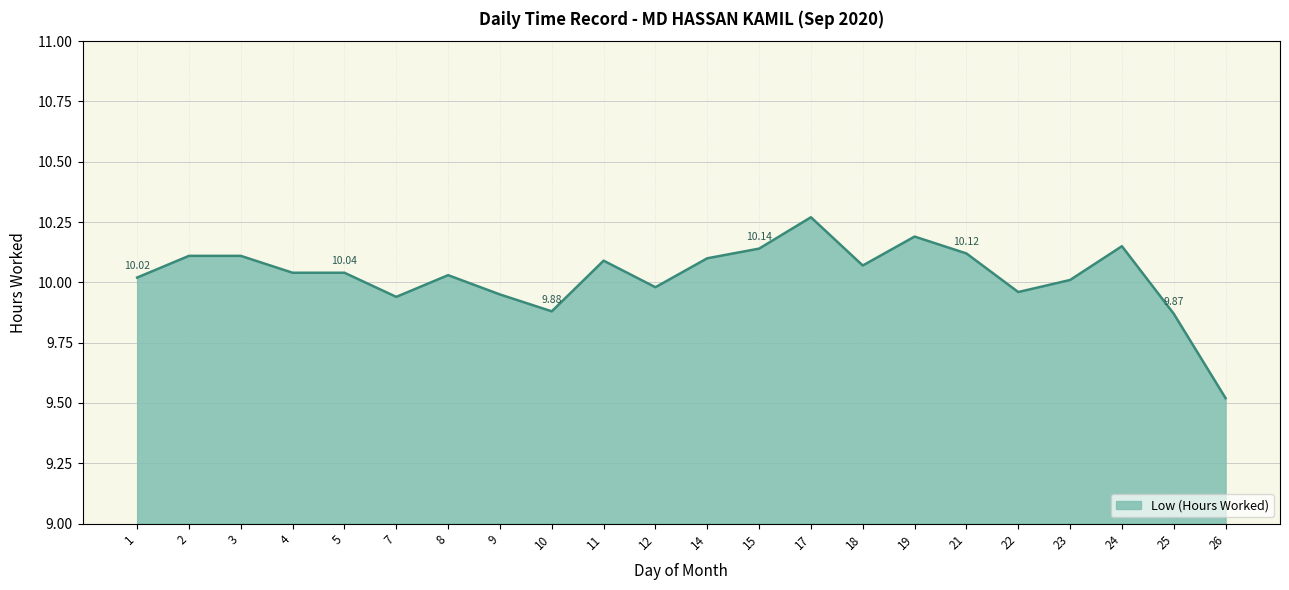

Approximately how many times larger is the value at 9 compared to 3?

1.0